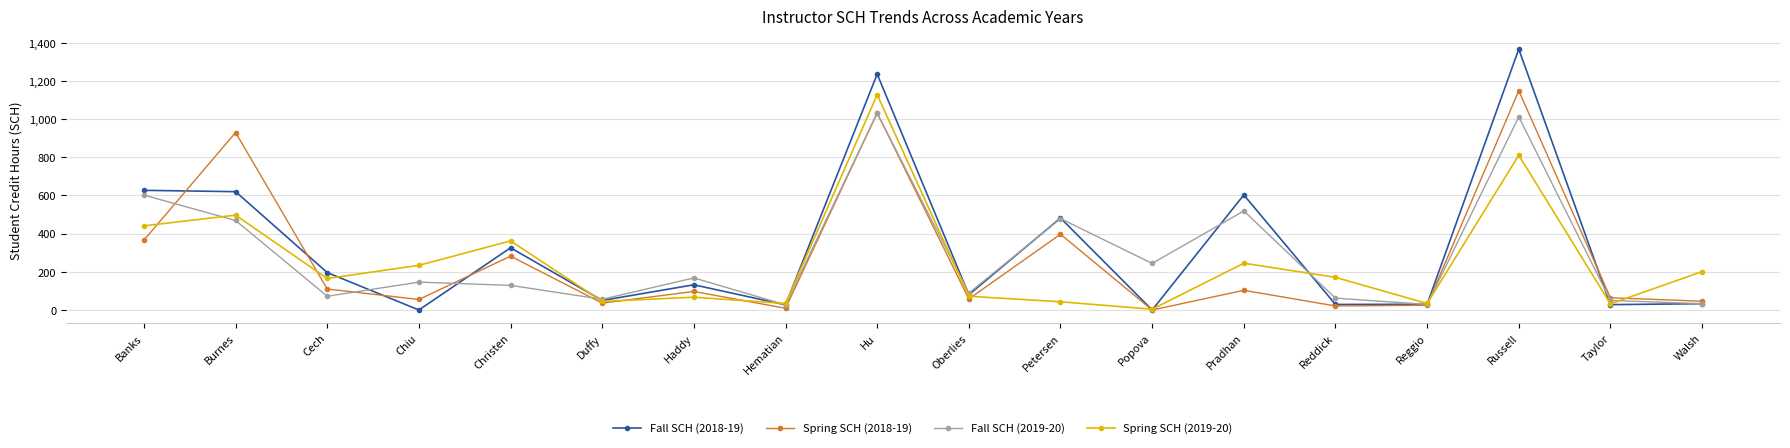

Is the value of Fall SCH (2018-19) at Oberlies greater than the value of Fall SCH (2019-20) at Chiu?

No